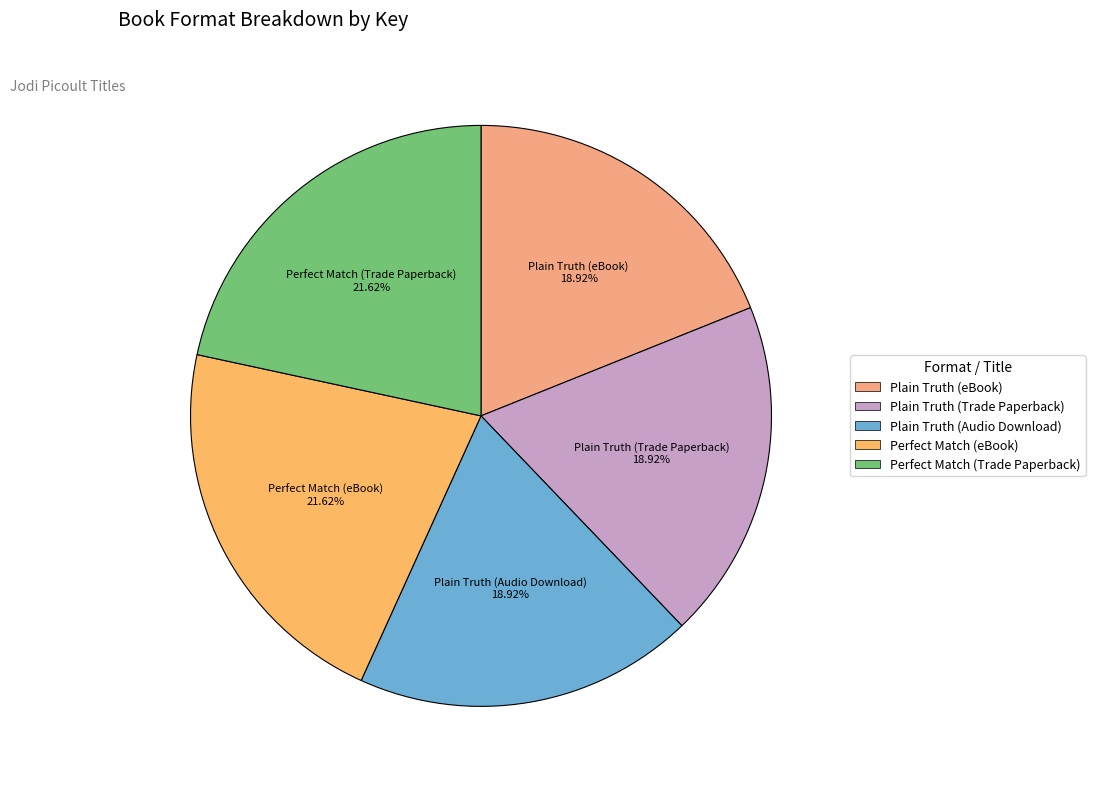

To the nearest percent, what is the average slice percentage?

20%